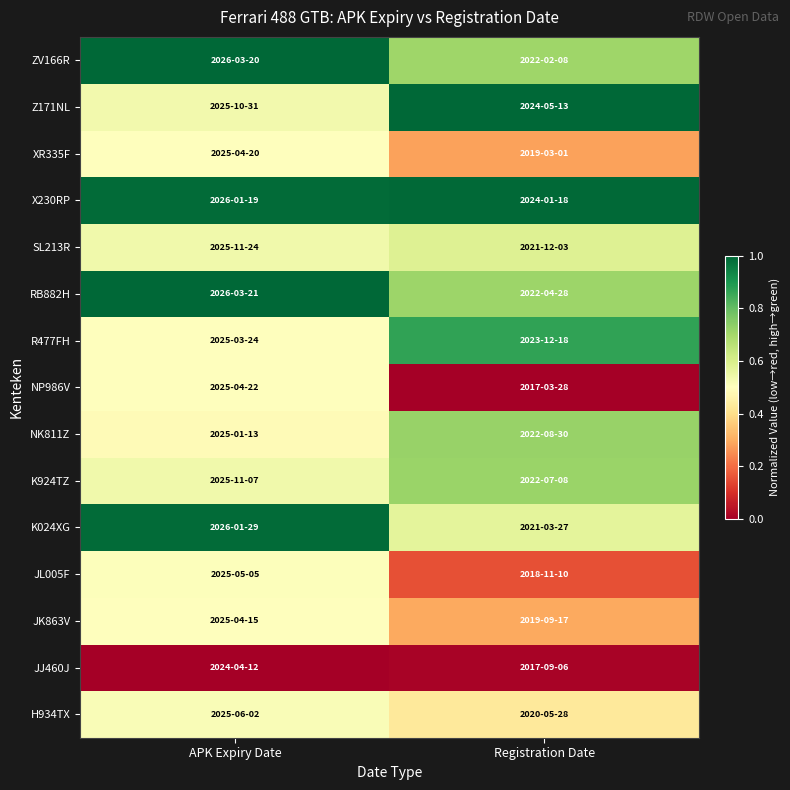

Between APK Expiry Date and Registration Date, which is larger?

APK Expiry Date